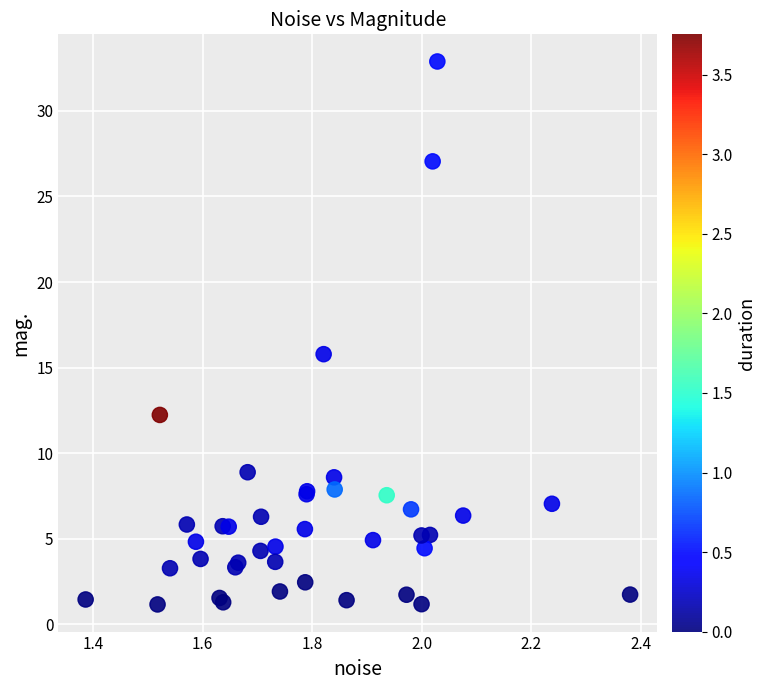

What Y value in the scatter plot is closest to 17?

15.8